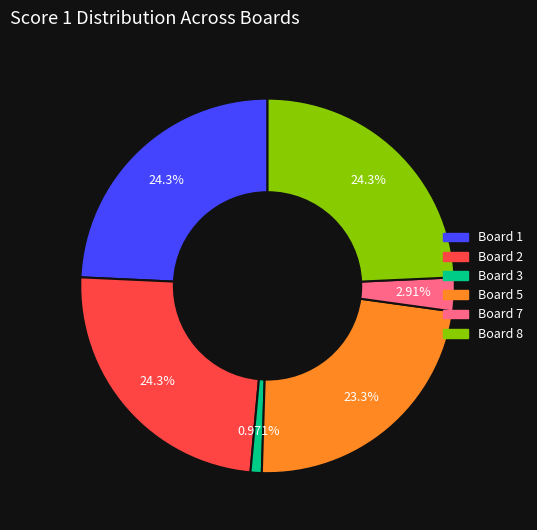

To the nearest percent, what is the combined percentage of Board 3 and Board 5?

24%